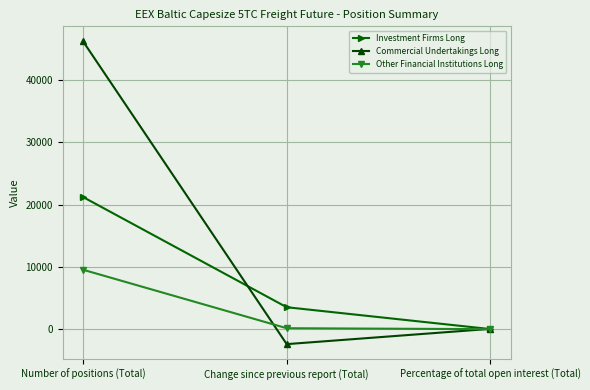

What is the label of the 2nd point from the left?

Change since previous report (Total)